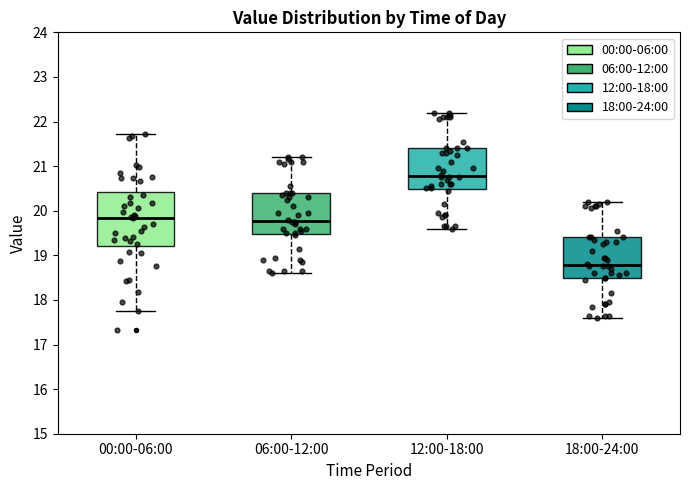

Where does the upper whisker of the box for 06:00-12:00 end on the y-axis? The values are not printed on the chart, so give them approximately, as read against the axis.

21.2